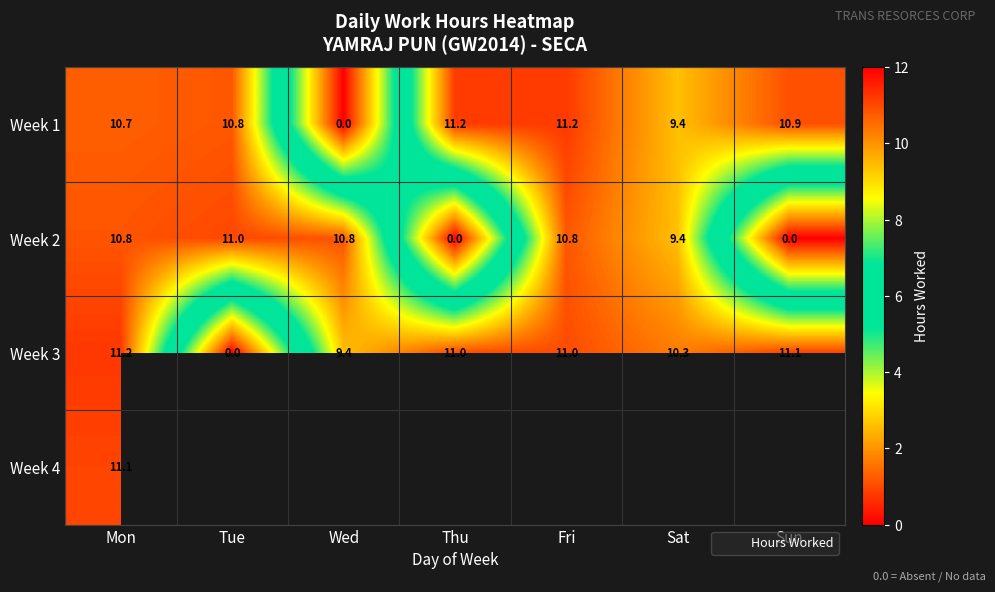

The value of Week 2 at Mon is 10.8. True or false?

True